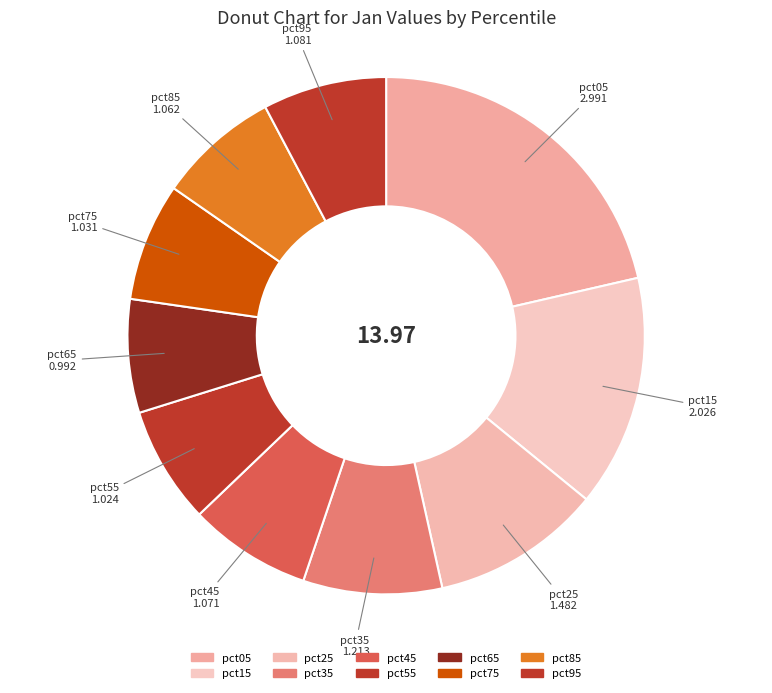

Approximately how many times larger is the value at pct85 compared to pct35?

0.9